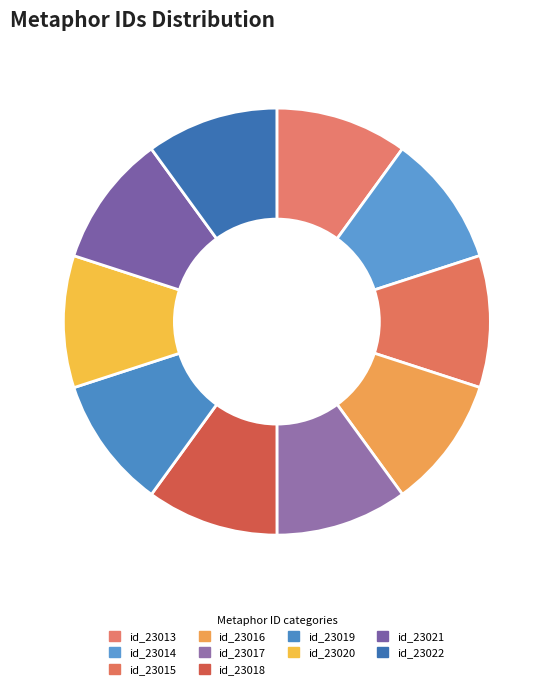

Which slice is the smallest?

id_23013